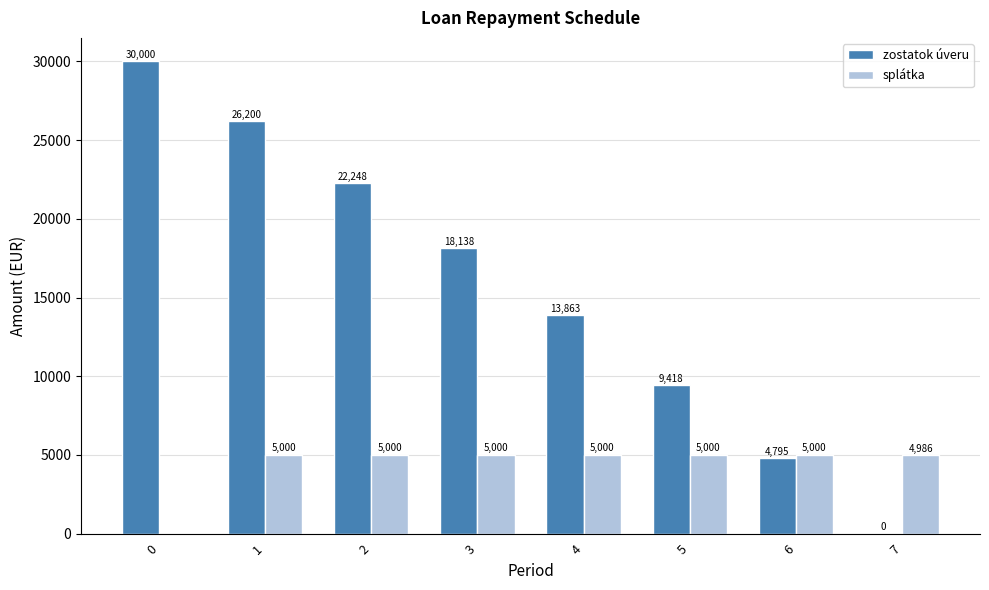

What is the approximate value of zostatok úveru at 3?

18137.9